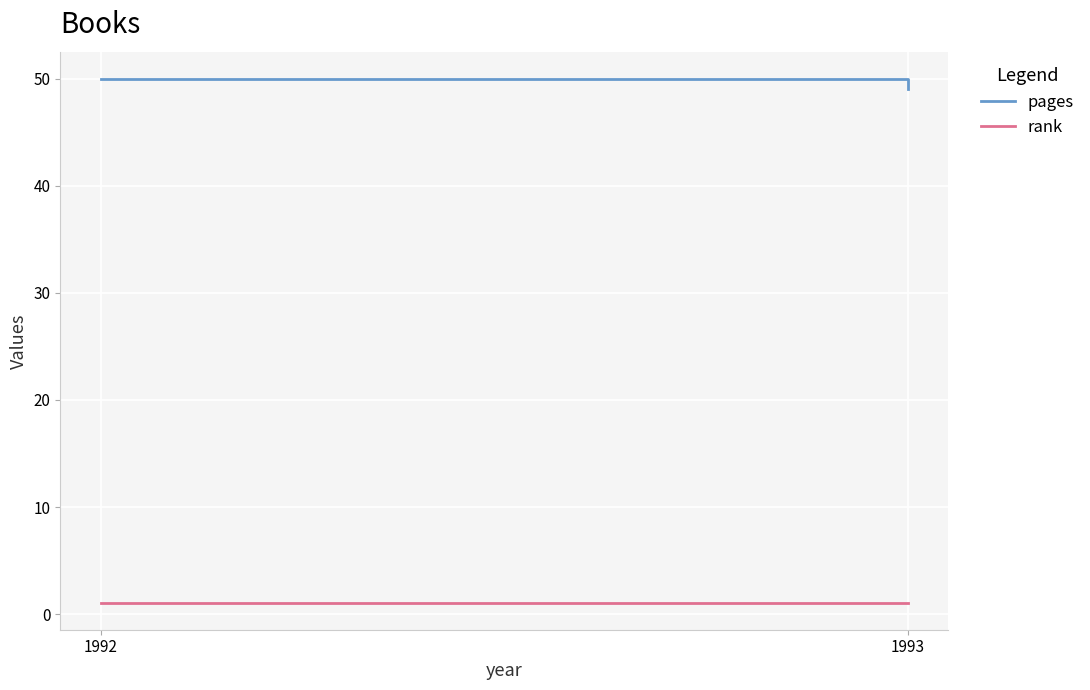

How many series are shown in this chart?

2